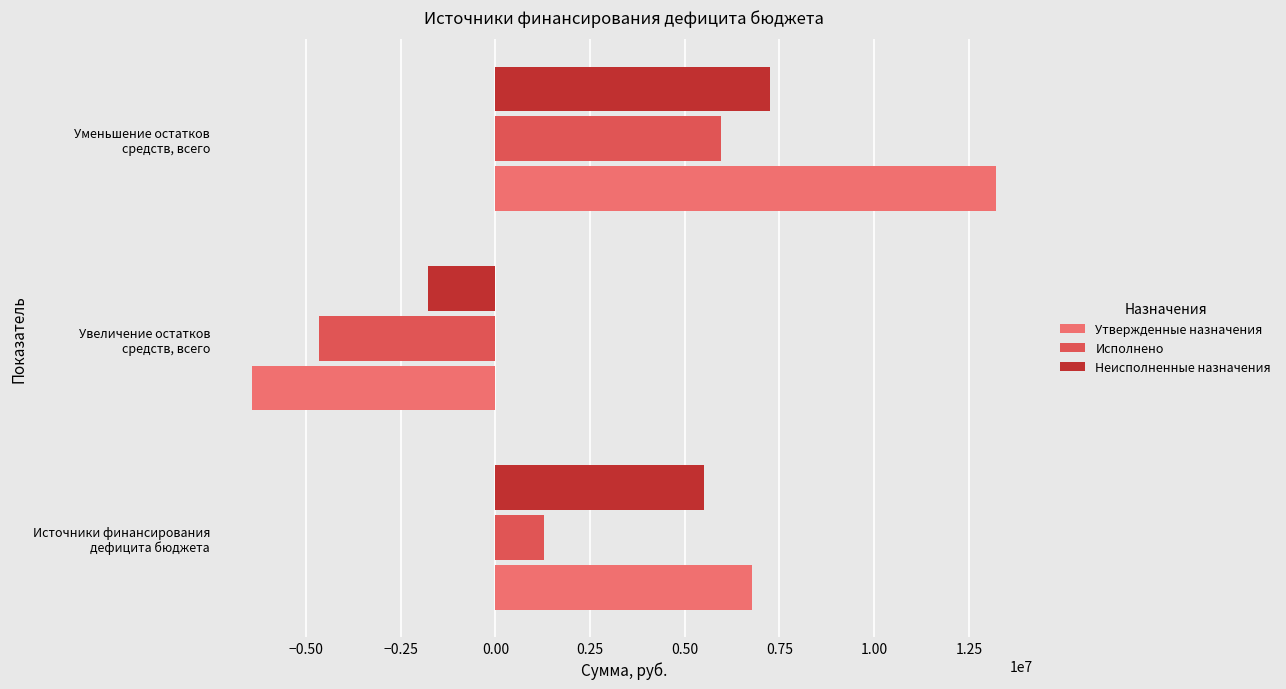

How many negative values does the Исполнено series have?

1